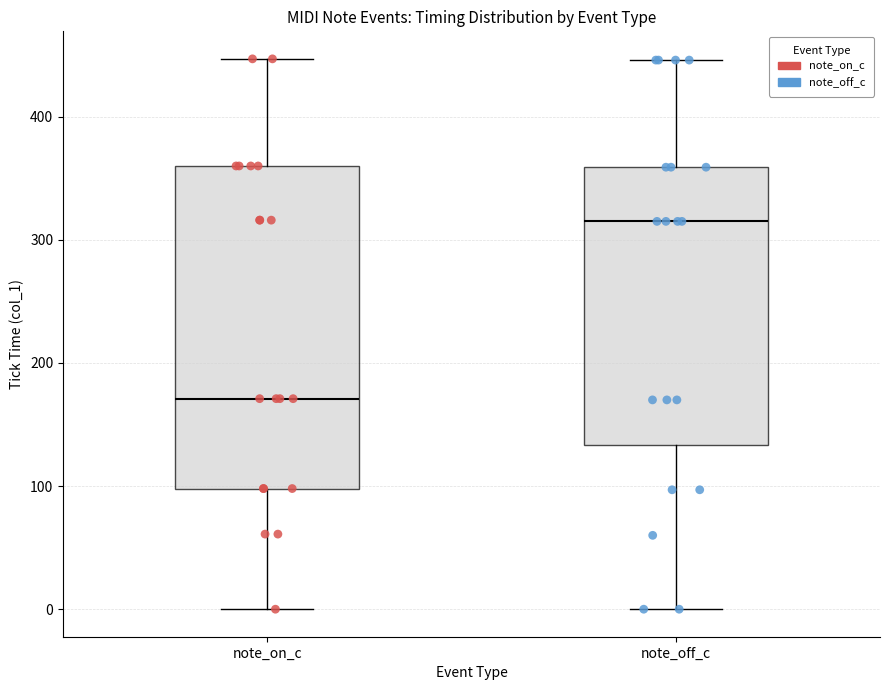

Reading left to right, read every box against the y-axis: the position of its median line, the range the box covers, and the ends of its whiskers. The values are not printed on the chart, so give them approximately, as read against the axis.

note_on_c: median 170, box 100 to 360, whiskers 0 to 450
note_off_c: median 320, box 130 to 360, whiskers 0 to 450